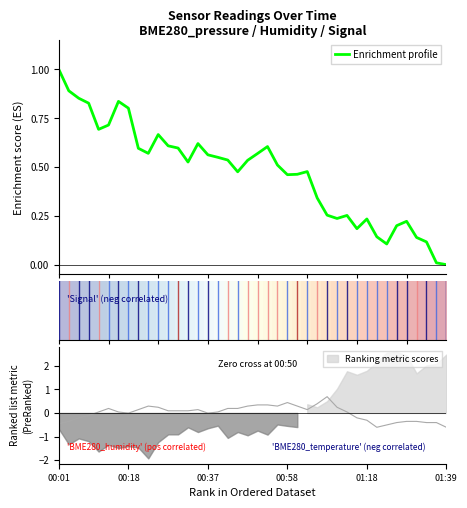

How many distinct data groups are displayed?

2